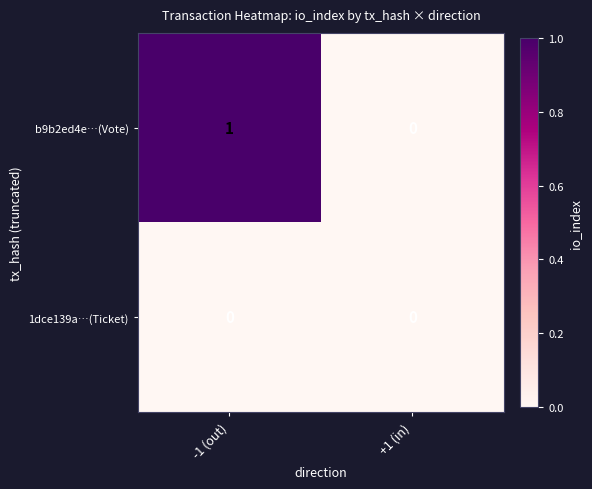

The b9b2ed4e…(Vote) series shows 1 at -1 (out). True or false?

True